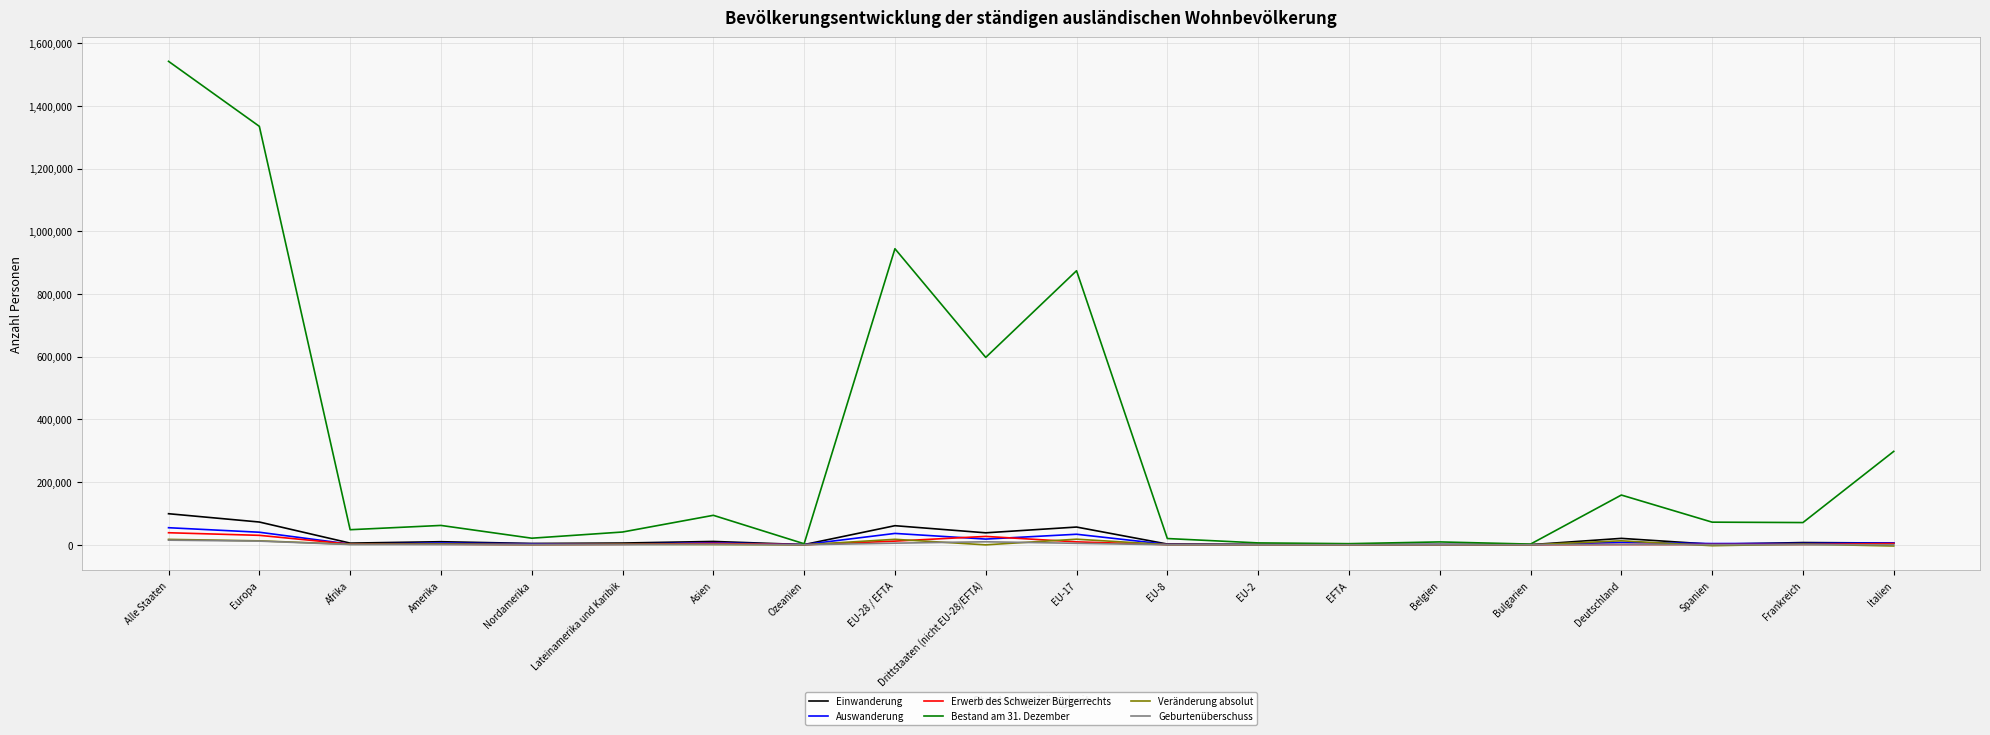

At which category is the sum across all series the highest?

Alle Staaten